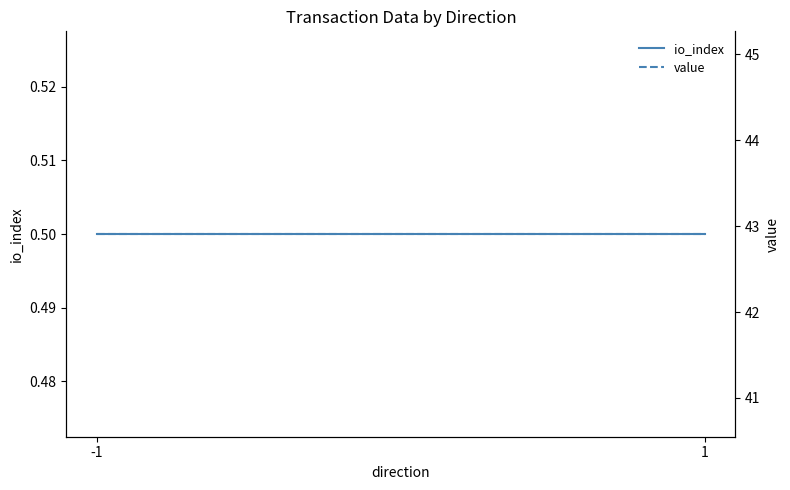

Which has a higher value, -1 or 1?

-1